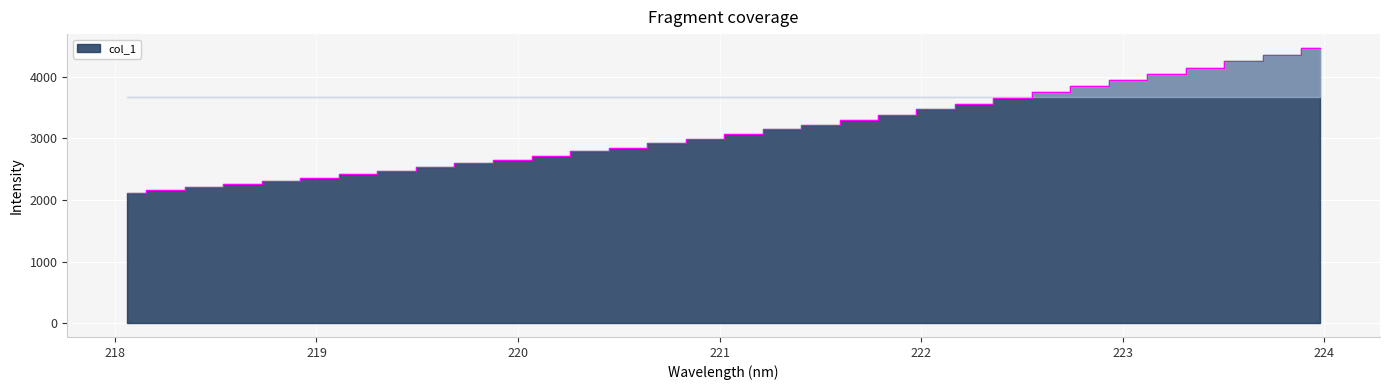

True or false: the data has more than 2 interior local peaks.

False